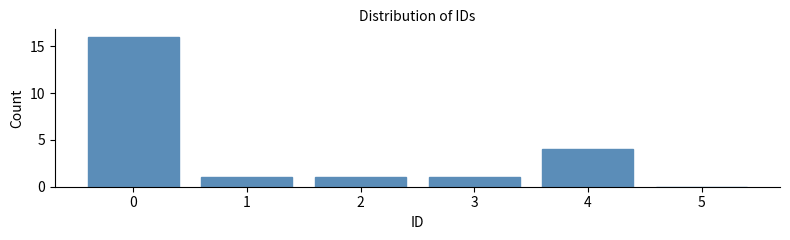

Reading left to right, extract all data points from this chart.

0=16	1=1	2=1	3=1	4=4	5=0